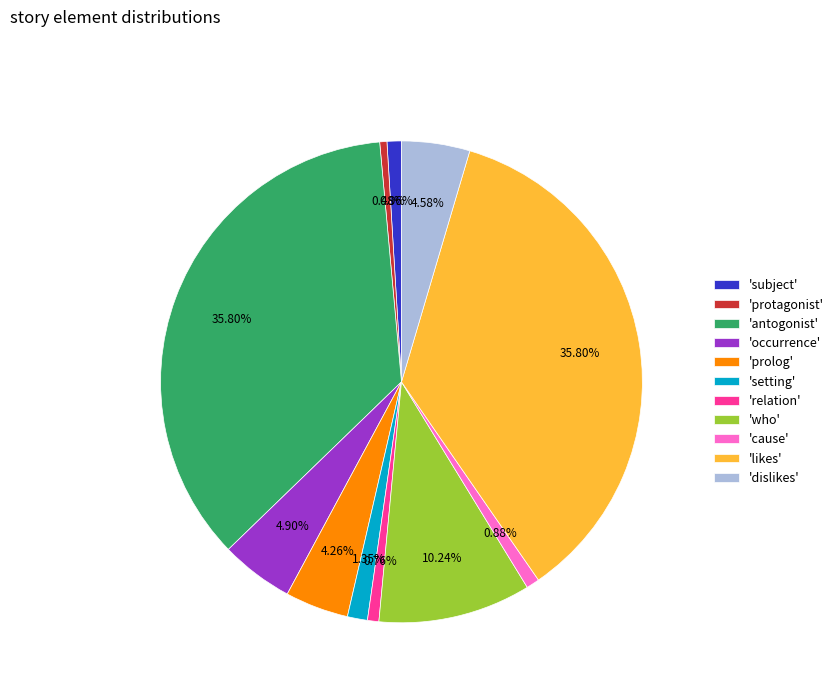

Combined, do 'protagonist' and 'setting' account for over 50%?

No